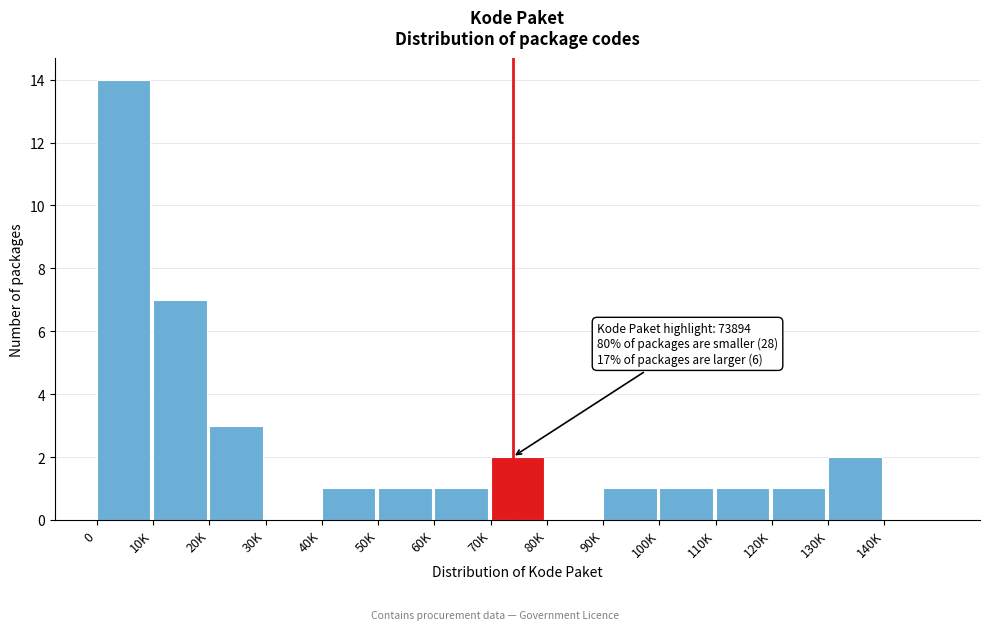

Reading left to right, what are all the values shown in this chart?

0=14	10K=7	20K=3	30K=0	40K=1	50K=1	60K=1	70K=2	80K=0	90K=1	100K=1	110K=1	120K=1	130K=2	140K=0